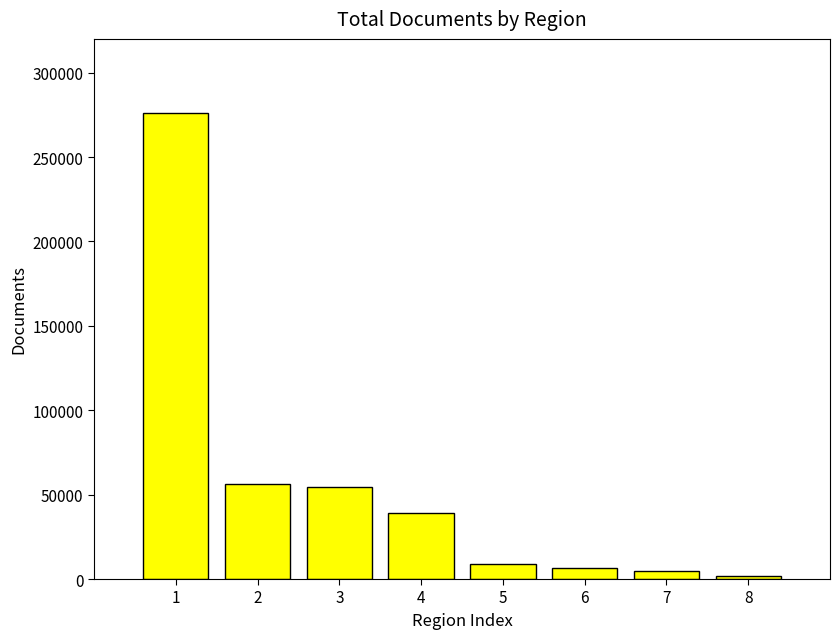

The value at 3 is 74125. True or false?

False